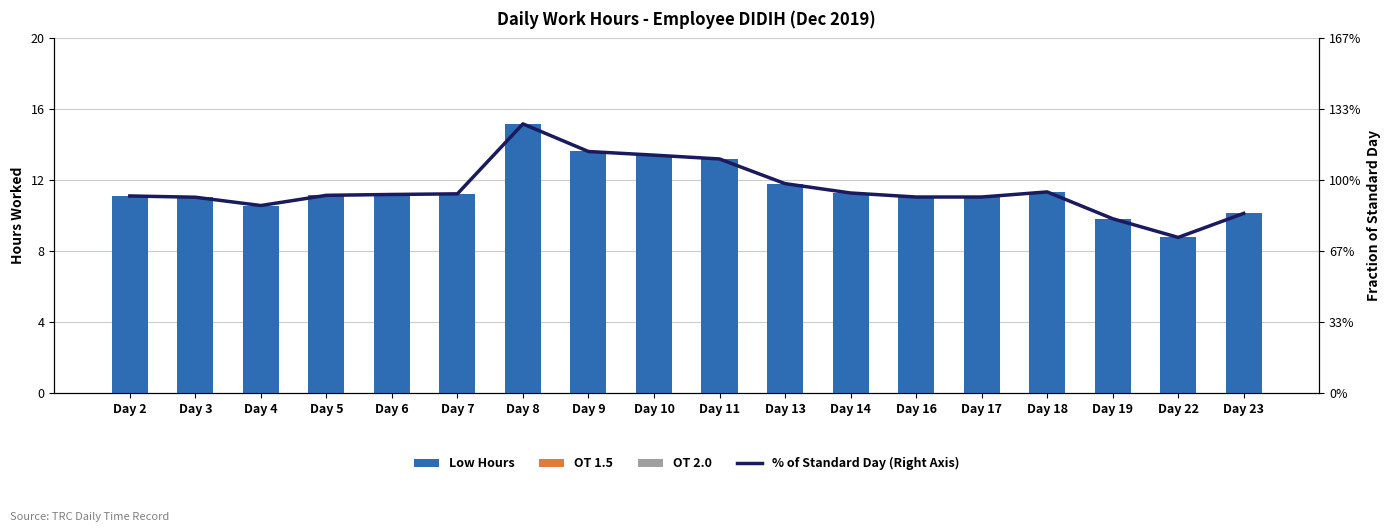

Rank the series at Day 17 from lowest to highest value.

OT 1.5, OT 2.0, % of Standard Day (Right Axis), Low Hours